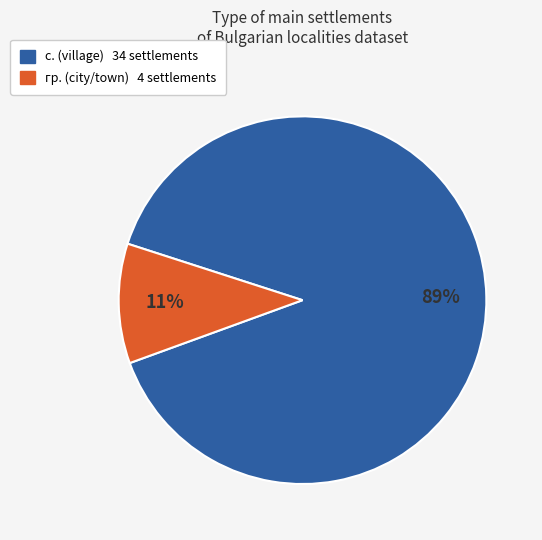

Does any single category account for the majority?

Yes